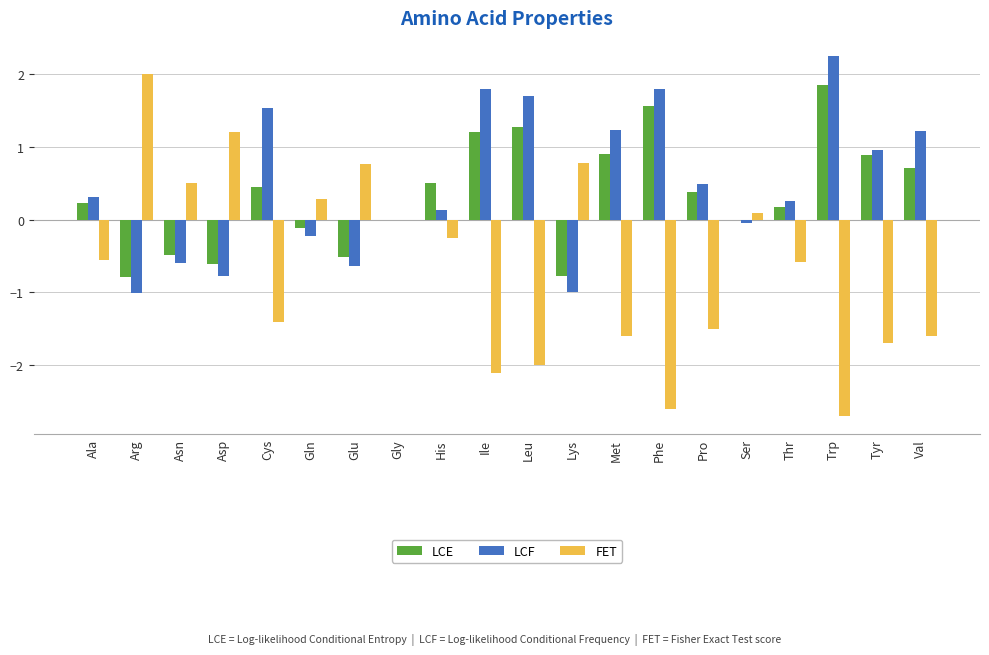

At which category is the sum across all series the highest?

Trp